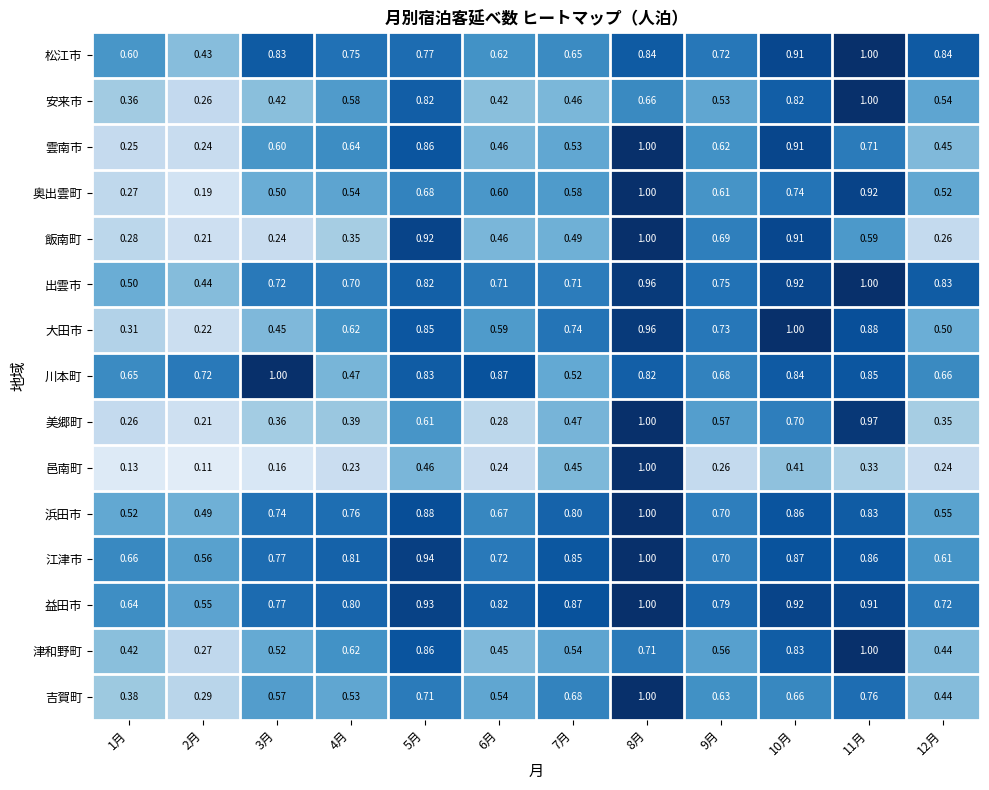

Which series changed the most between 4月 and 9月?

飯南町